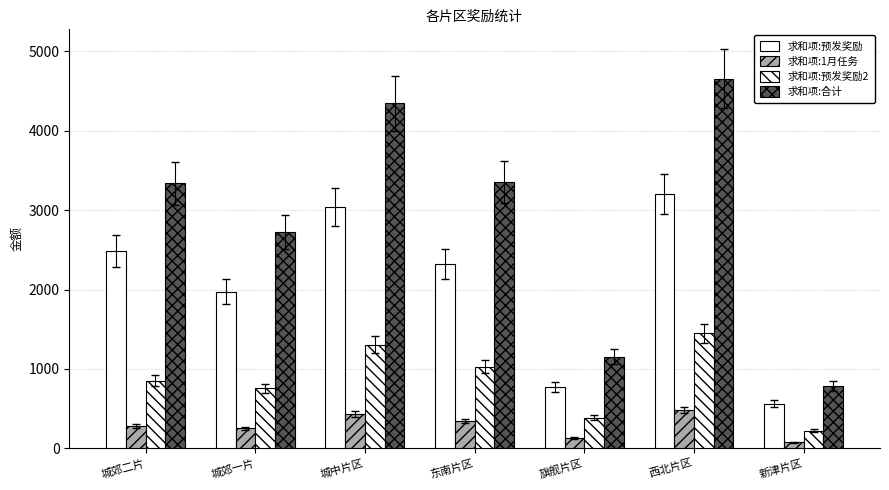

What is the difference between the maximum and second lowest values in the 求和项:合计 series?

3500